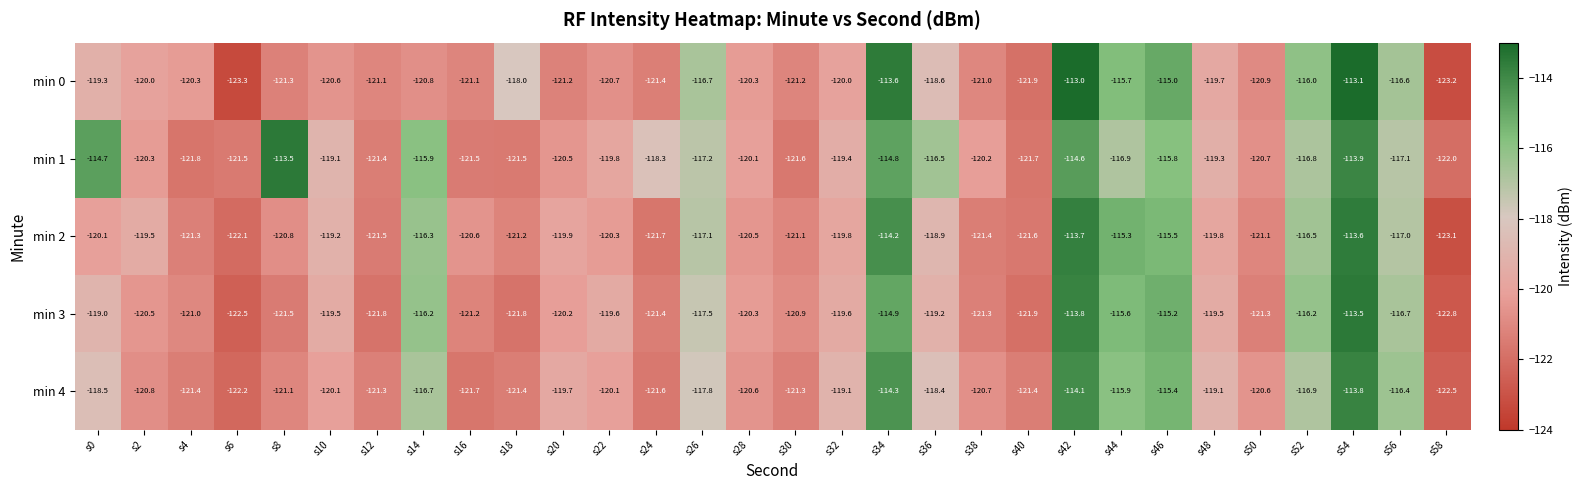

Where does the min 1 series first go above -119?

s0